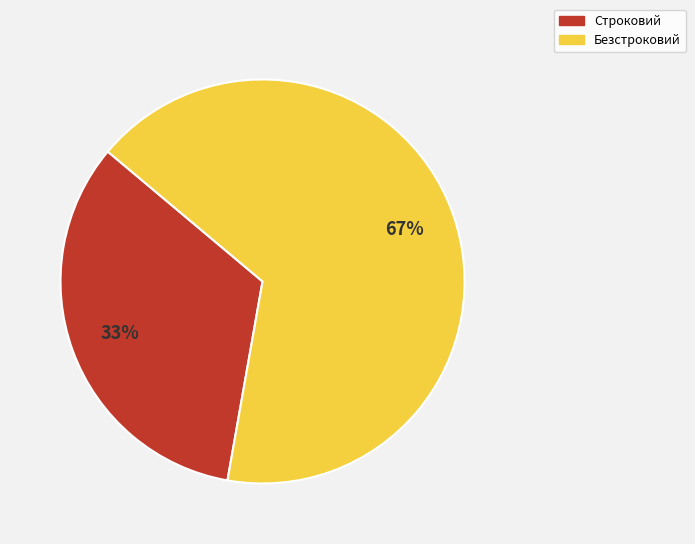

To the nearest percent, what portion does Строковий represent?

33%